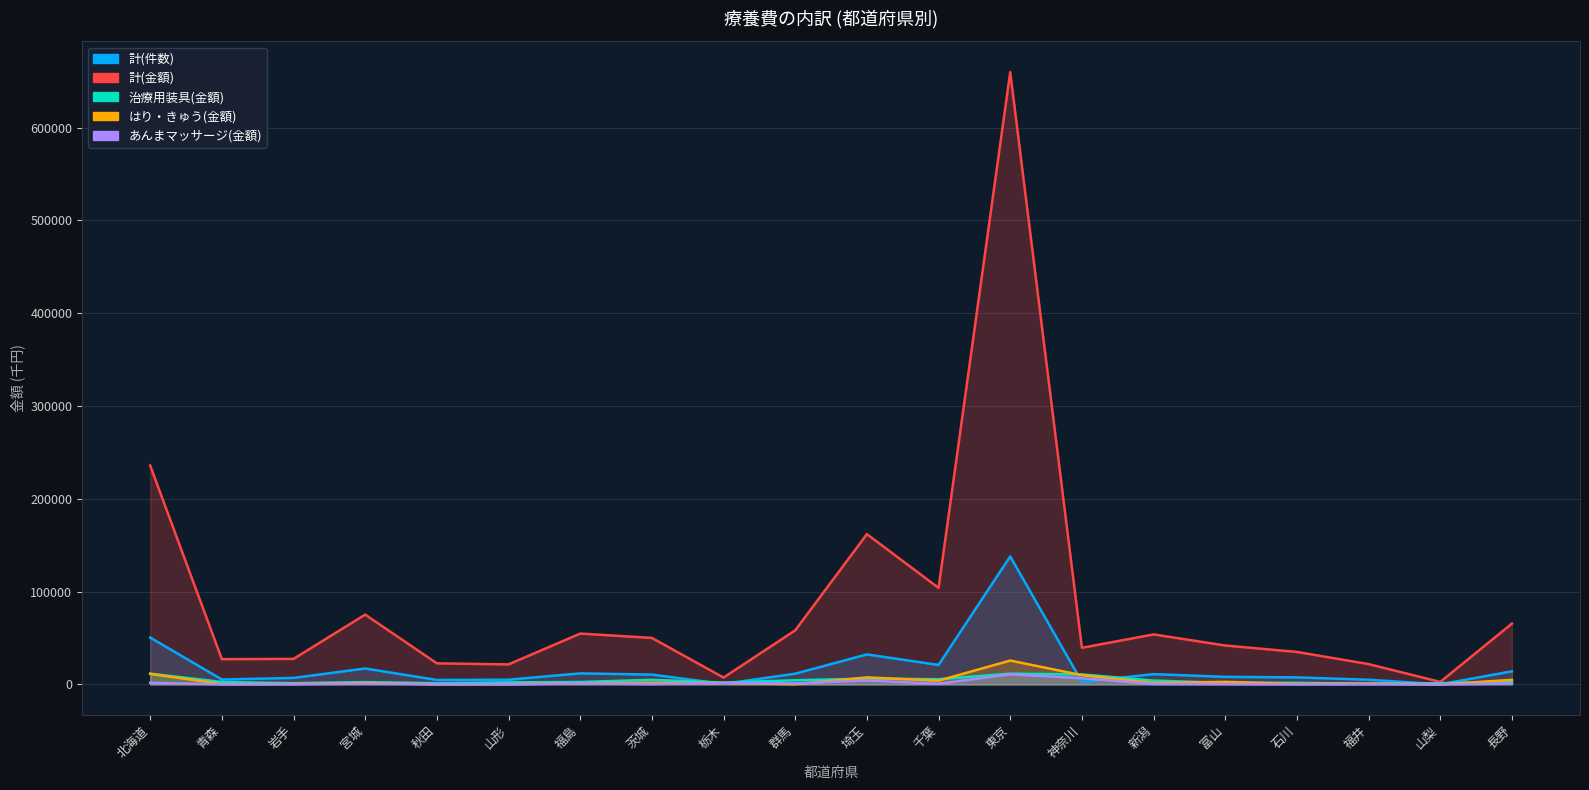

At which category is the sum across all series the highest?

東京